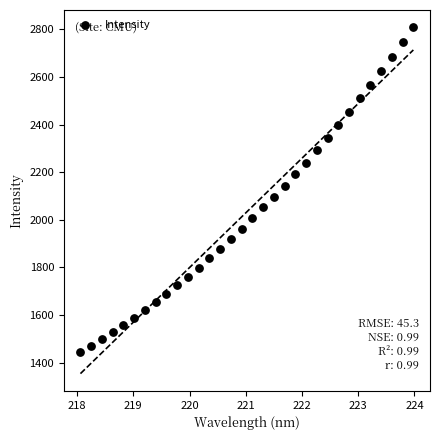

What is the range of Y values (max minus min)?

1365.5